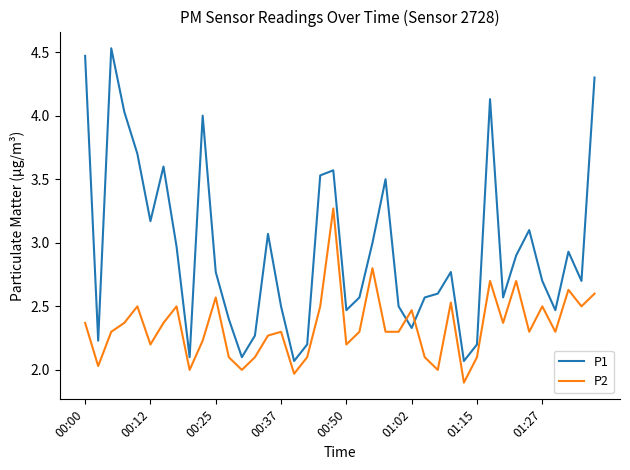

Which series has the widest spread of values?

P1